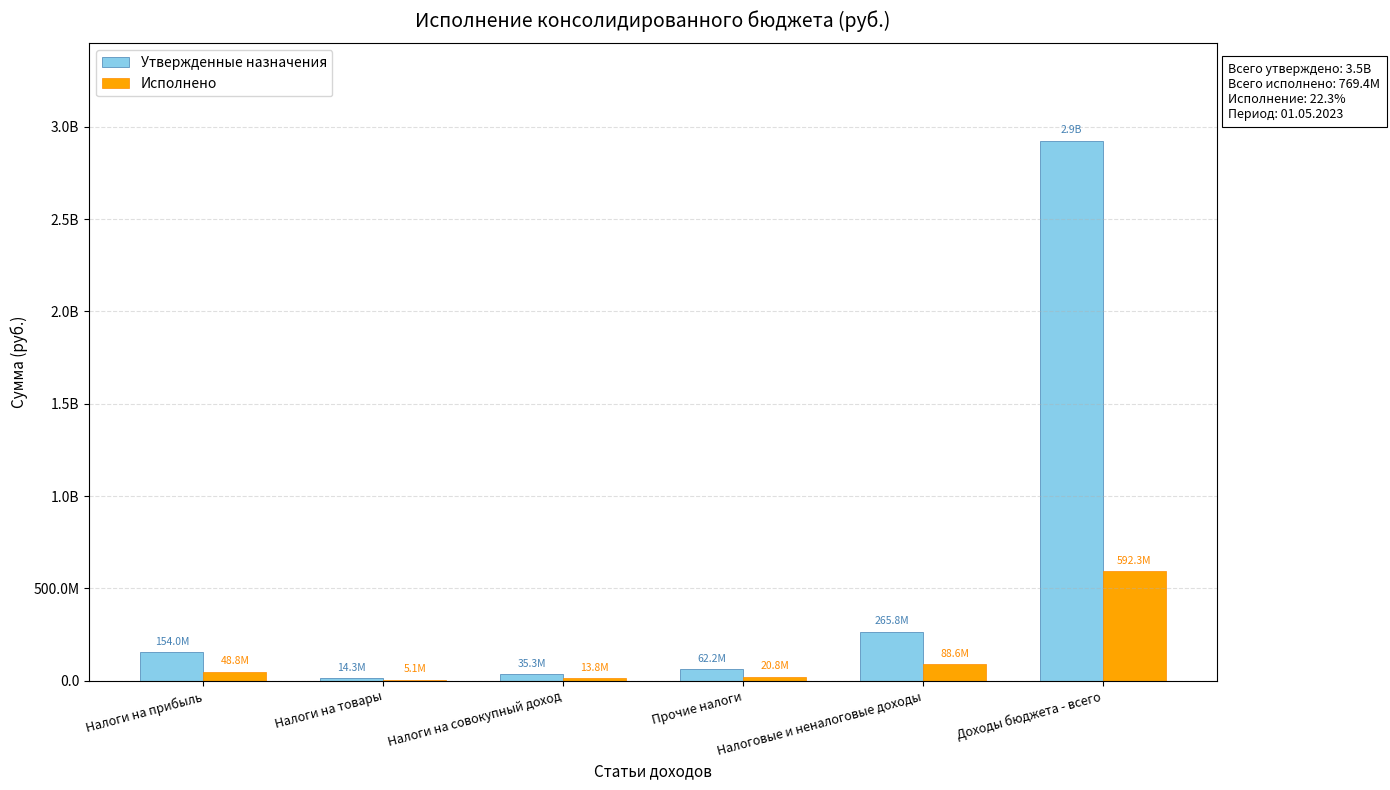

What position from the left is Налоги на прибыль?

1